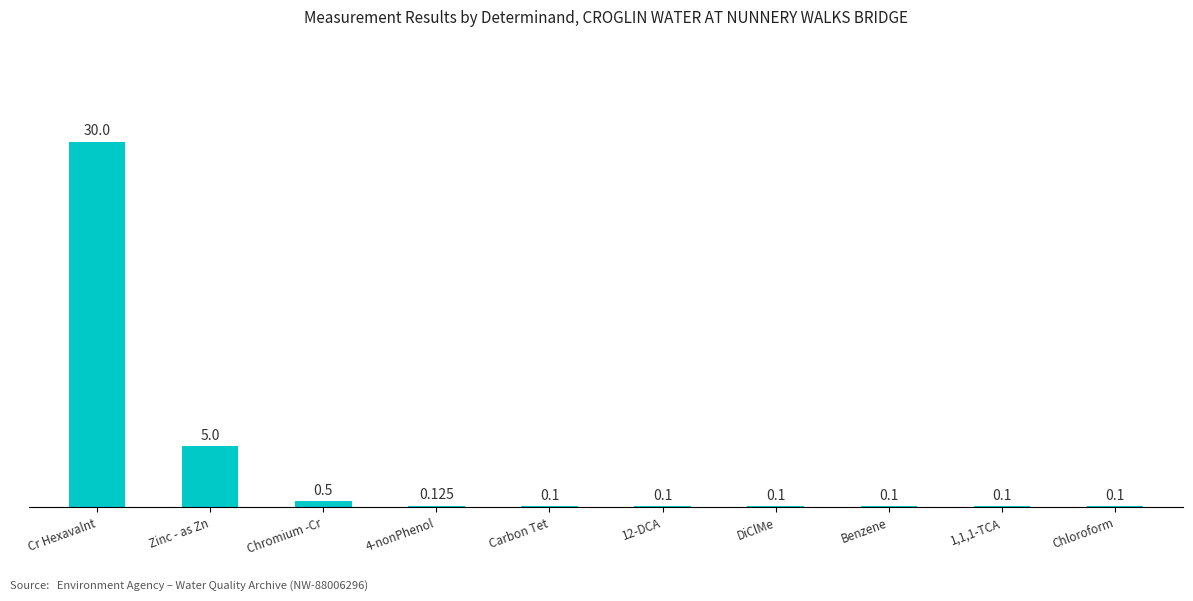

Read the value at 4-nonPhenol.

0.1